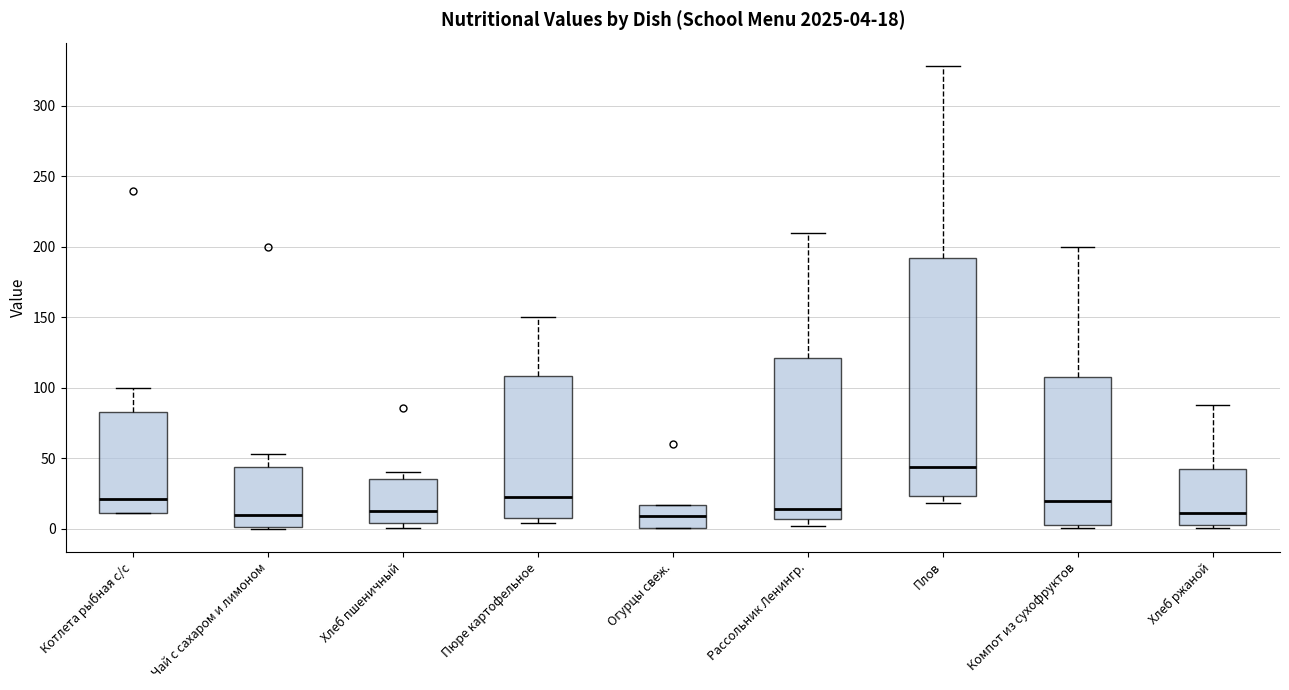

Which box is the tallest, from its lower edge to its upper edge?

Плов